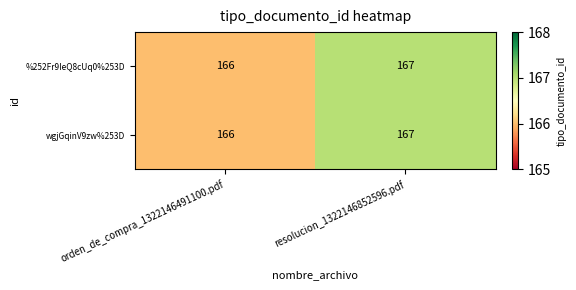

What is the maximum value for %252Fr9IeQ8cUq0%253D?

167